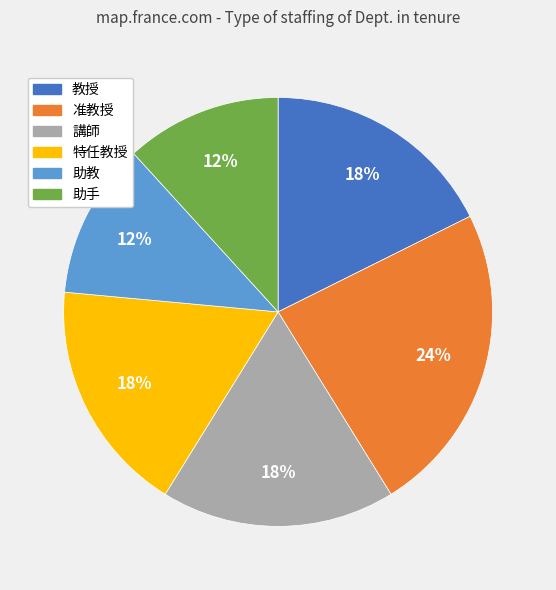

Does any single category account for the majority?

No